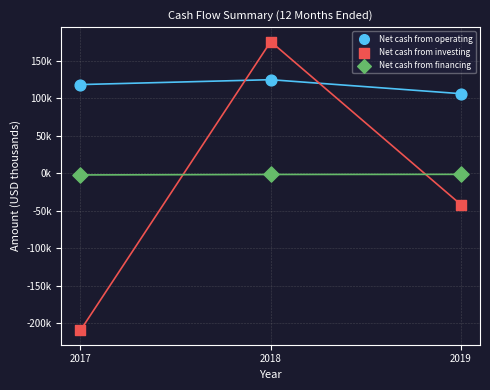

What are all the series names shown in the legend?

Net cash from operating, Net cash from investing, Net cash from financing